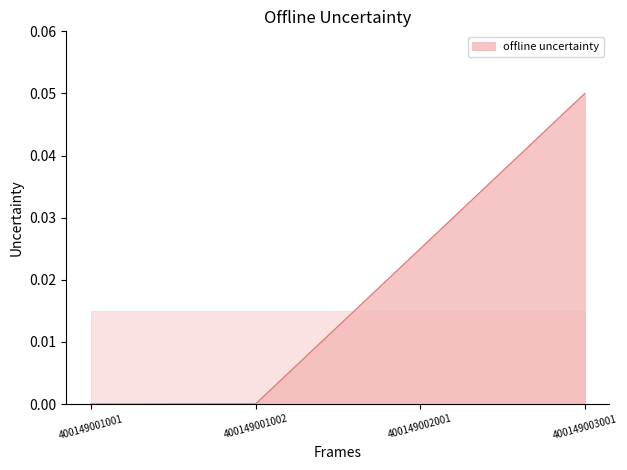

Between 400149002001 and 400149001001, which is larger?

400149002001